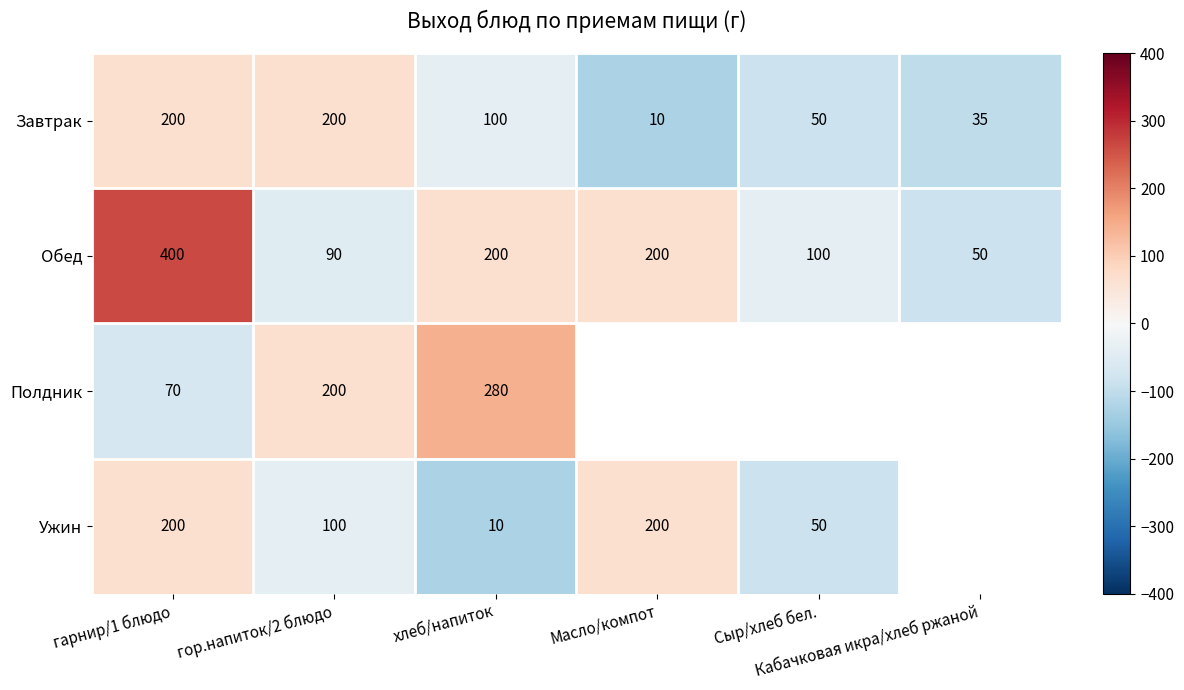

What is the difference between the maximum and second lowest values in the Завтрак series?

165.0